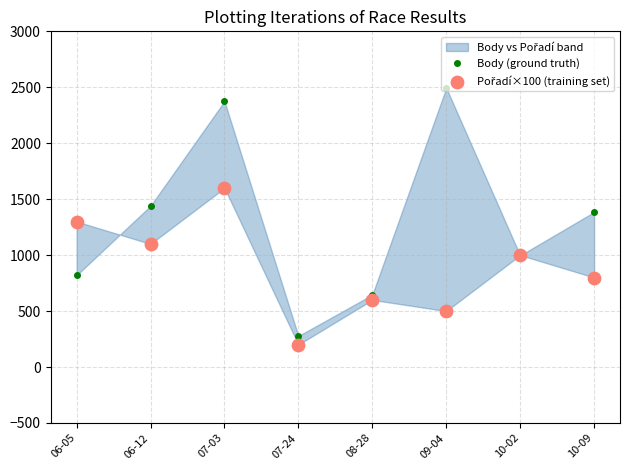

Which series reaches the minimum Y coordinate?

Pořadí×100 (training set)